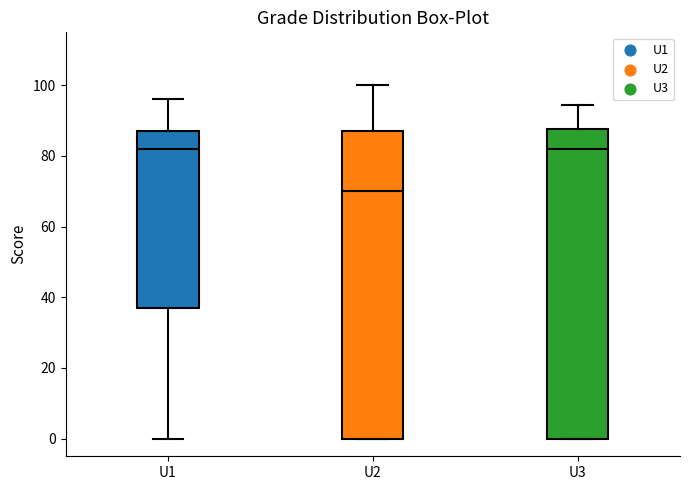

Reading left to right, transcribe this box plot: for each box, give where its median line is, the range the box spans, and where its two whiskers end, as read against the y-axis. The values are not printed on the chart, so give them approximately, as read against the axis.

U1: median 82, box 38 to 88, whiskers 0 to 96
U2: median 70, box 0 to 88, whiskers 0 to 100
U3: median 82, box 0 to 88, whiskers 0 to 94